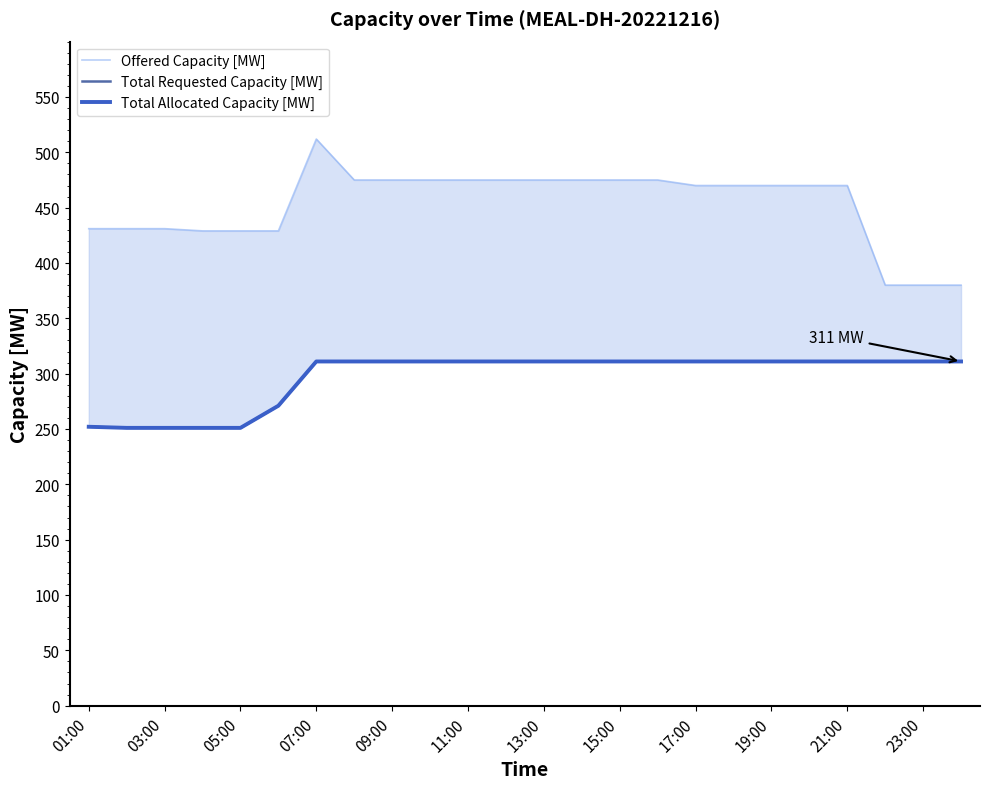

What is the total value across all series at 01:00?

935